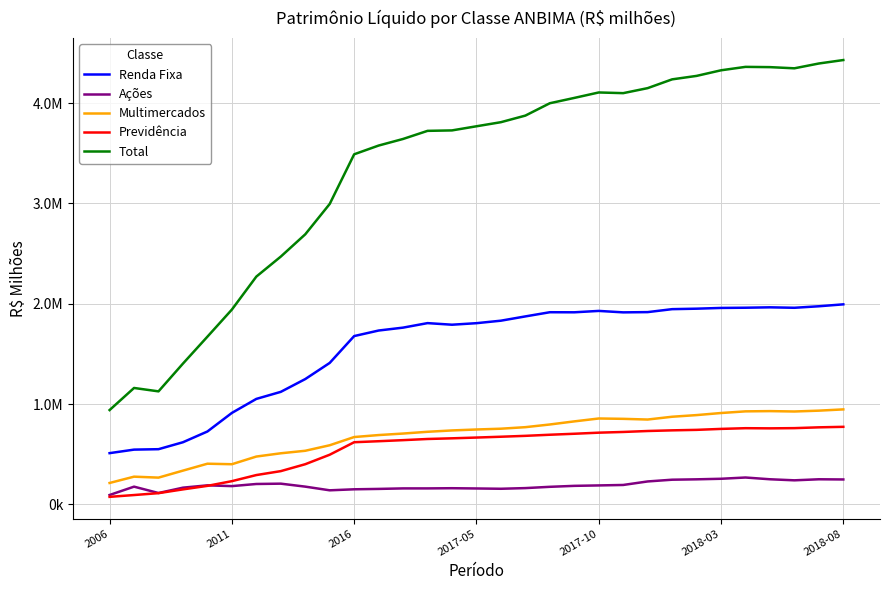

True or false: Total and Ações cross at least once.

False